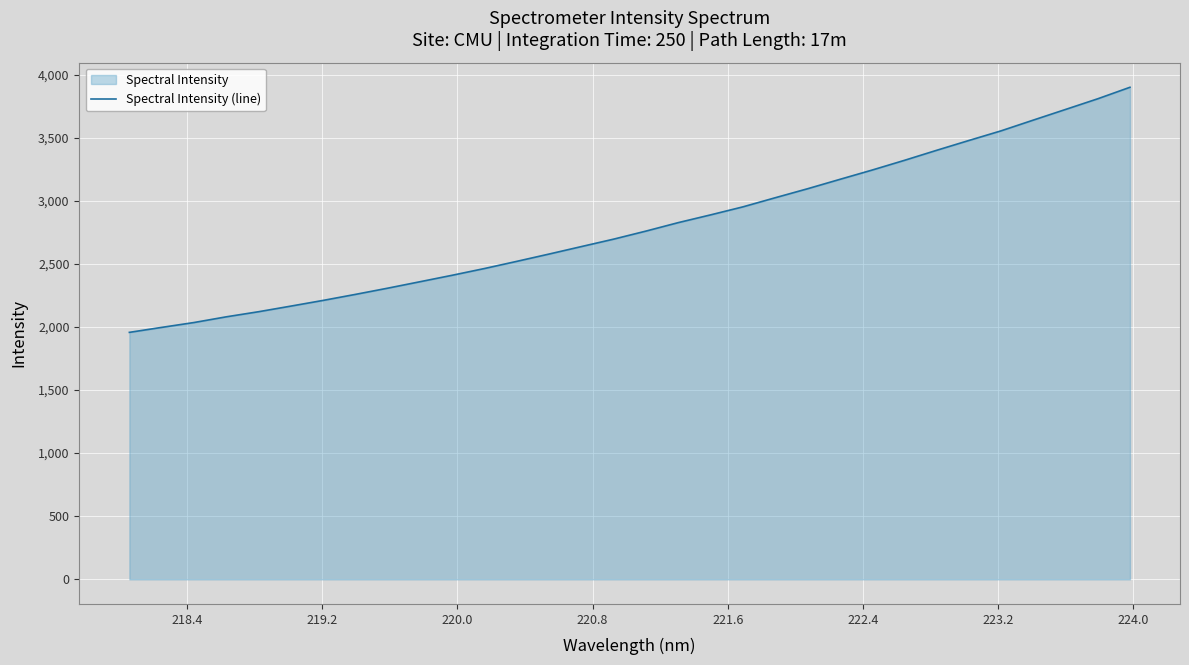

What is the smallest value displayed?

1956.9